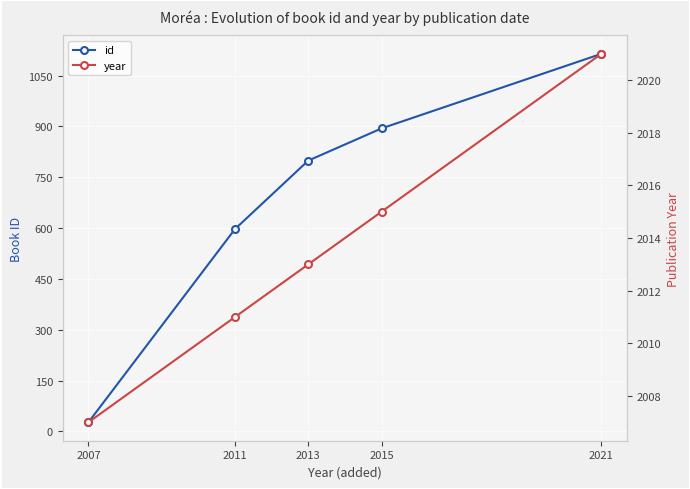

Rank the series at 2007 from lowest to highest value.

id, year